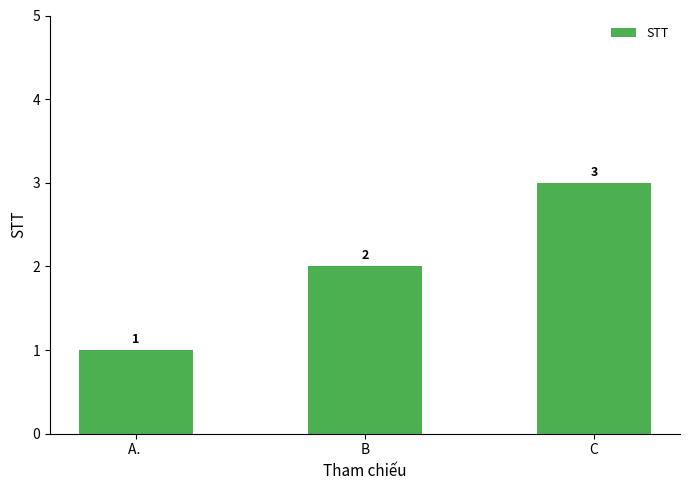

What position from the left is A. ?

1